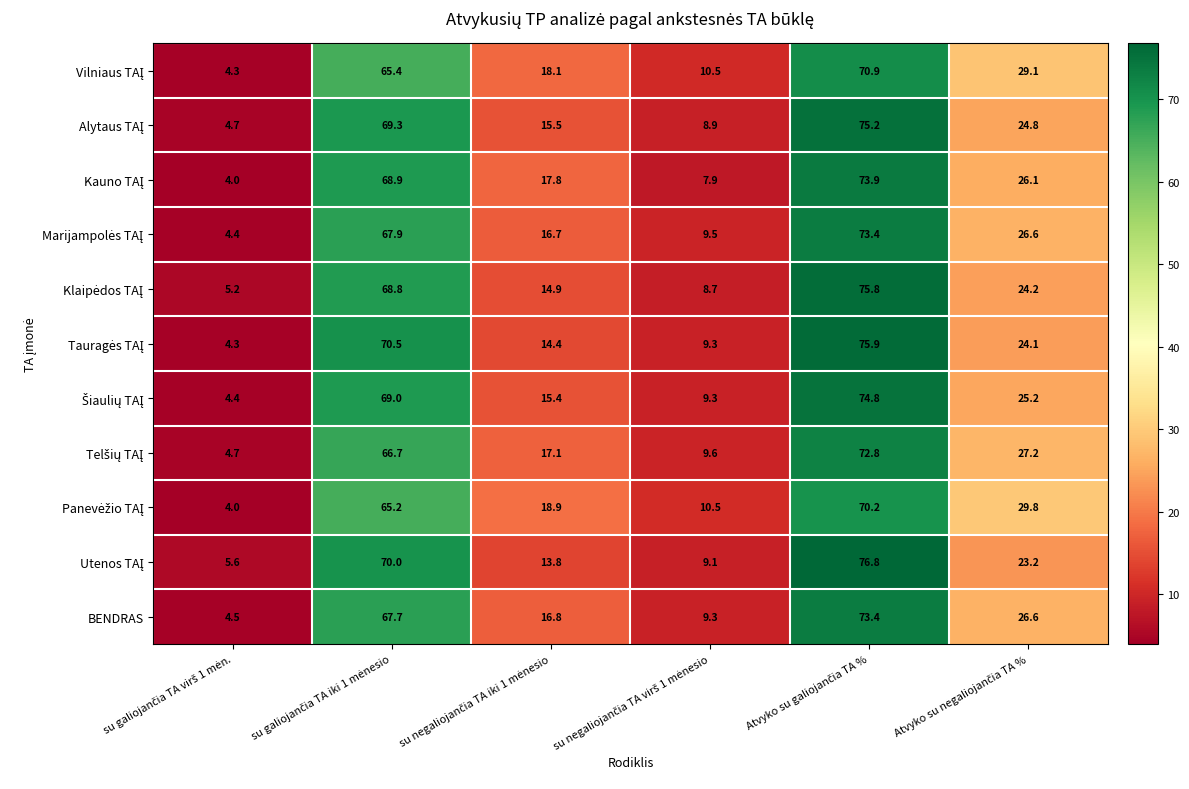

What is the smallest value displayed?

4.0